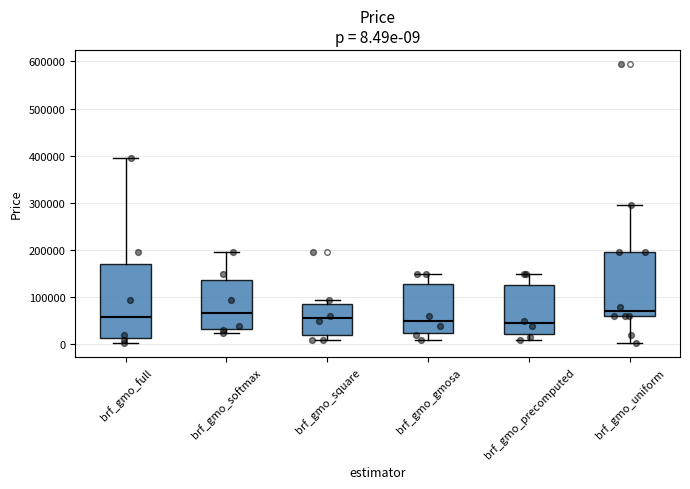

Which box is the tallest, from its lower edge to its upper edge?

brf_gmo_full